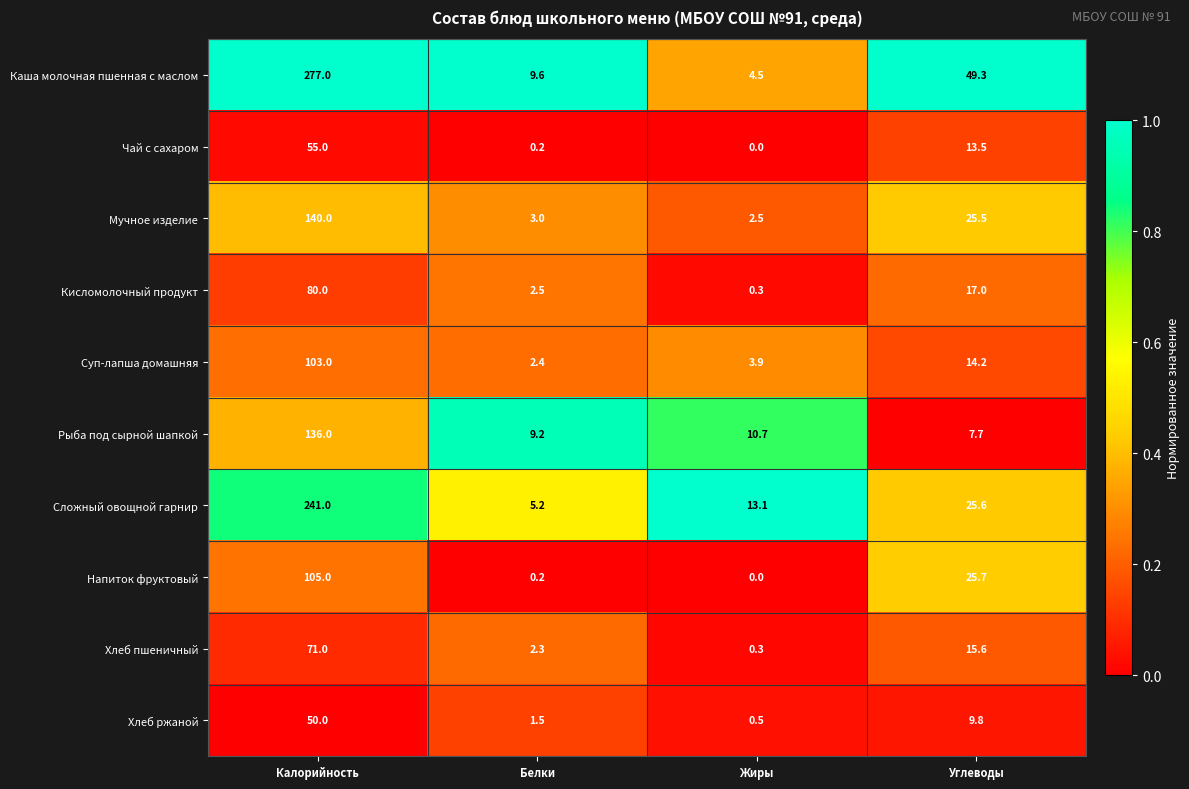

What is the spread (max minus min) of values at Белки?

9.4